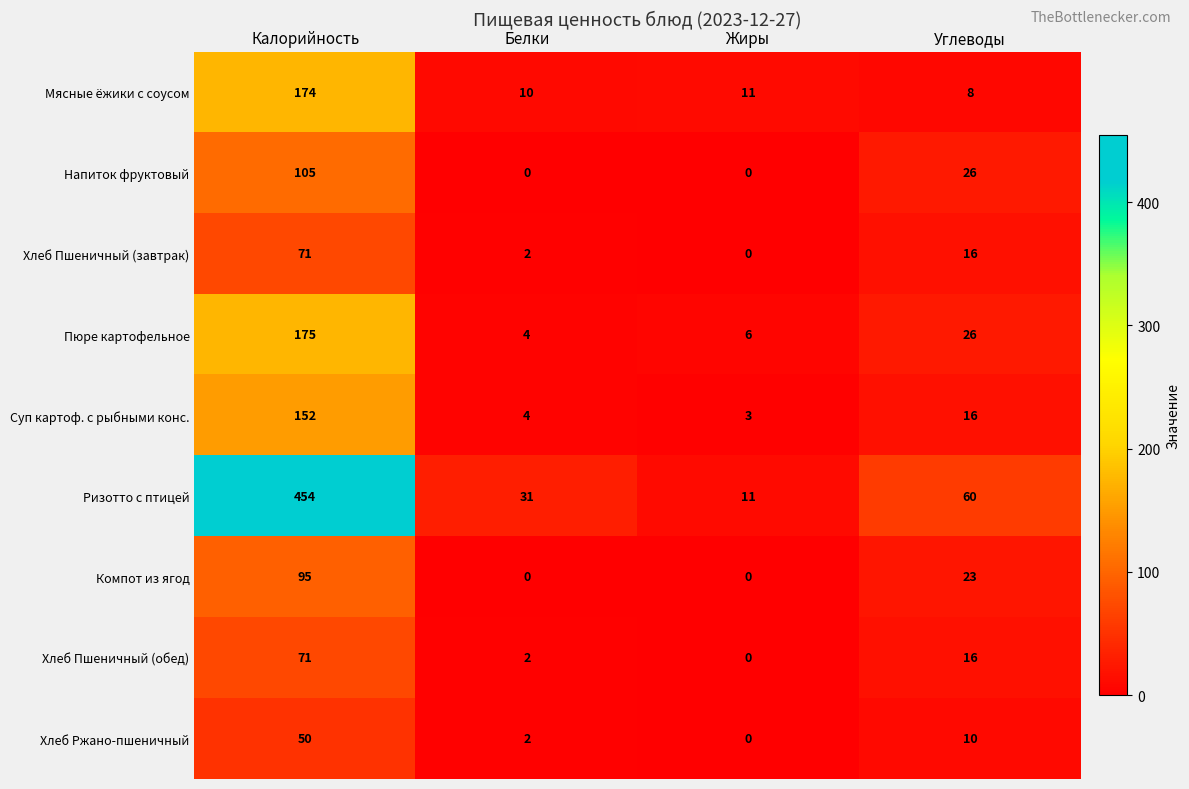

What is the difference between the maximum and minimum values in the Компот из ягод series?

95